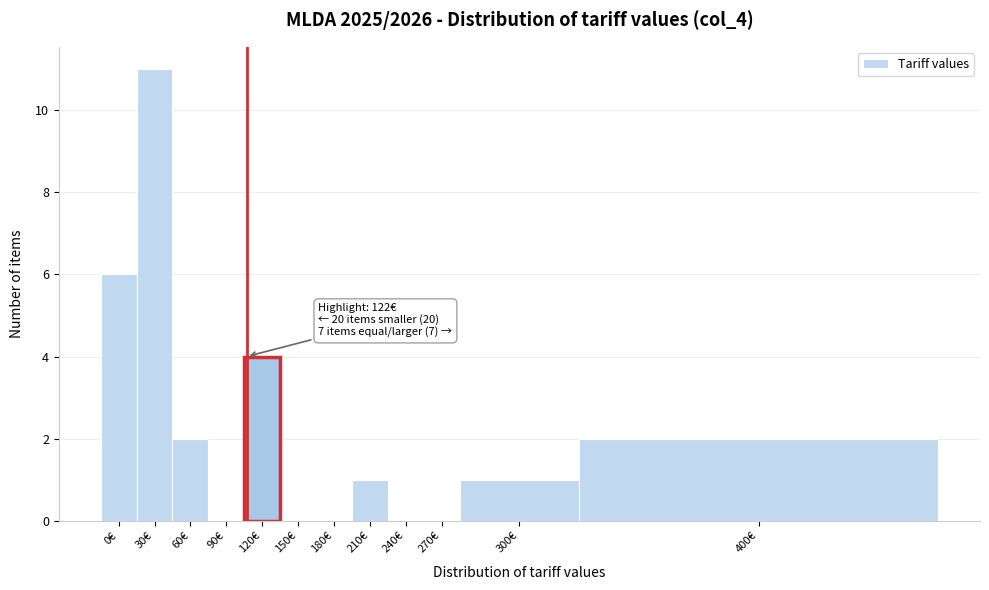

Reading right to left, transcribe all the data shown in this chart.

400€=2	300€=1	270€=0	240€=0	210€=1	180€=0	150€=0	120€=4	90€=0	60€=2	30€=11	0€=6